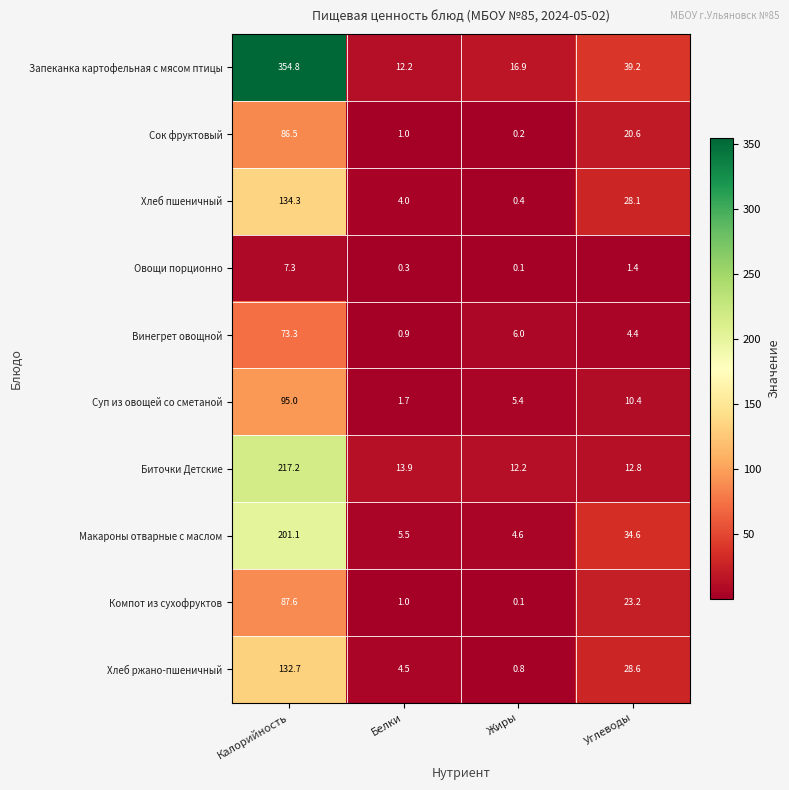

Between Белки and Углеводы, which series saw the biggest shift?

Макароны отварные с маслом